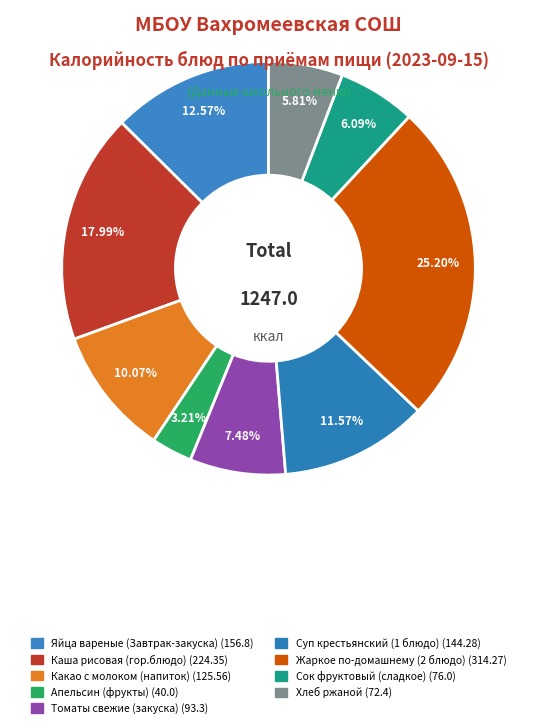

How many segments does this pie chart have?

9